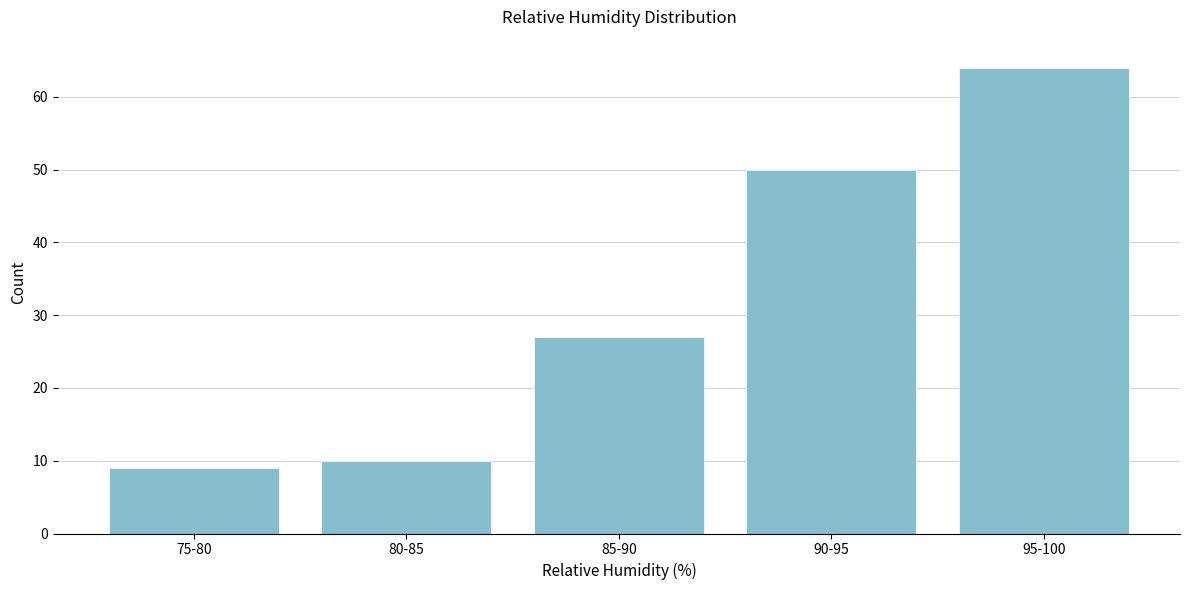

Reading left to right, transcribe all the data shown in this chart.

9	10	27	50	64